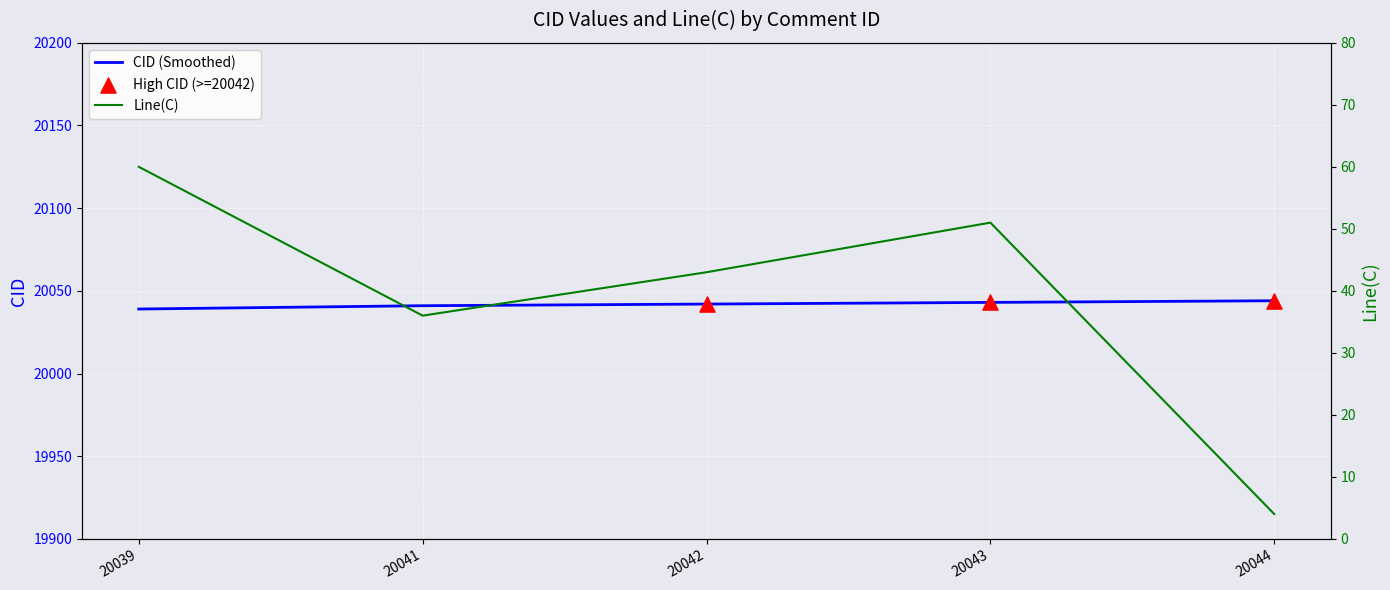

Which series reaches the maximum Y coordinate?

CID